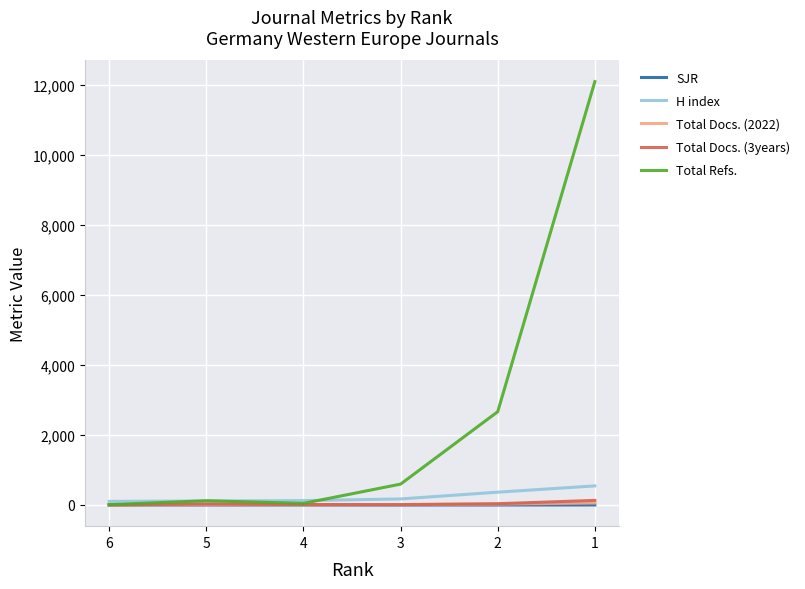

Between 5 and 3, which is larger?

5